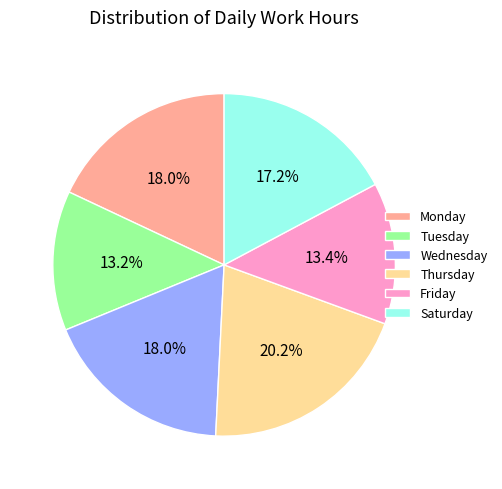

Does any single category account for the majority?

No